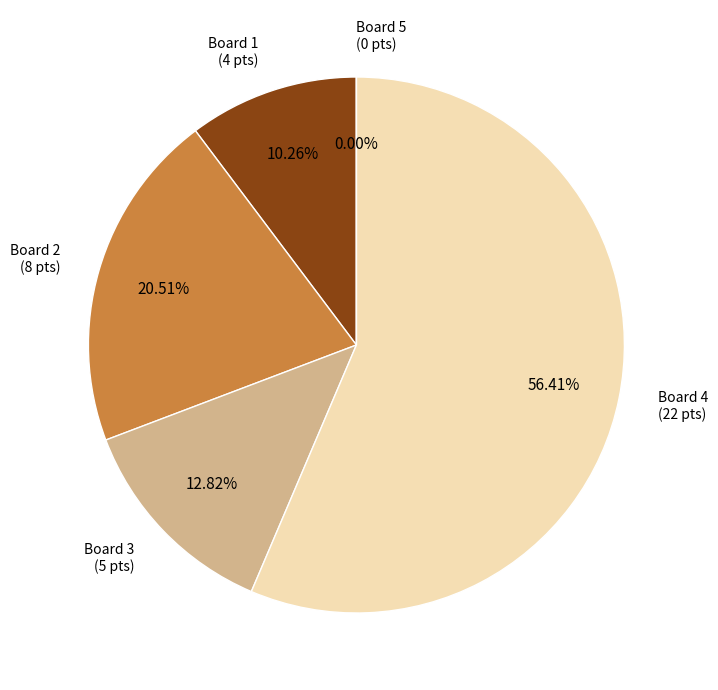

Rank the categories by value from lowest to highest.

Board 5, Board 1, Board 3, Board 2, Board 4